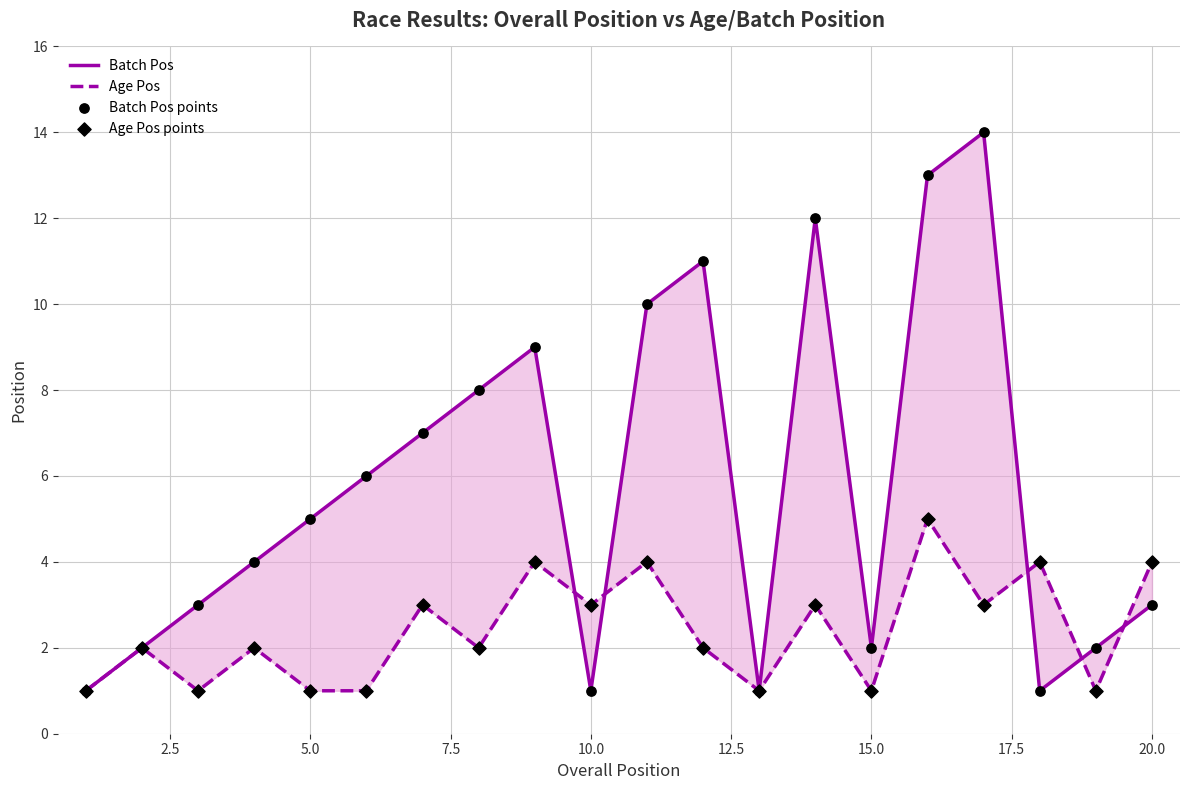

Which series has the largest Y range (max minus min)?

Batch Pos